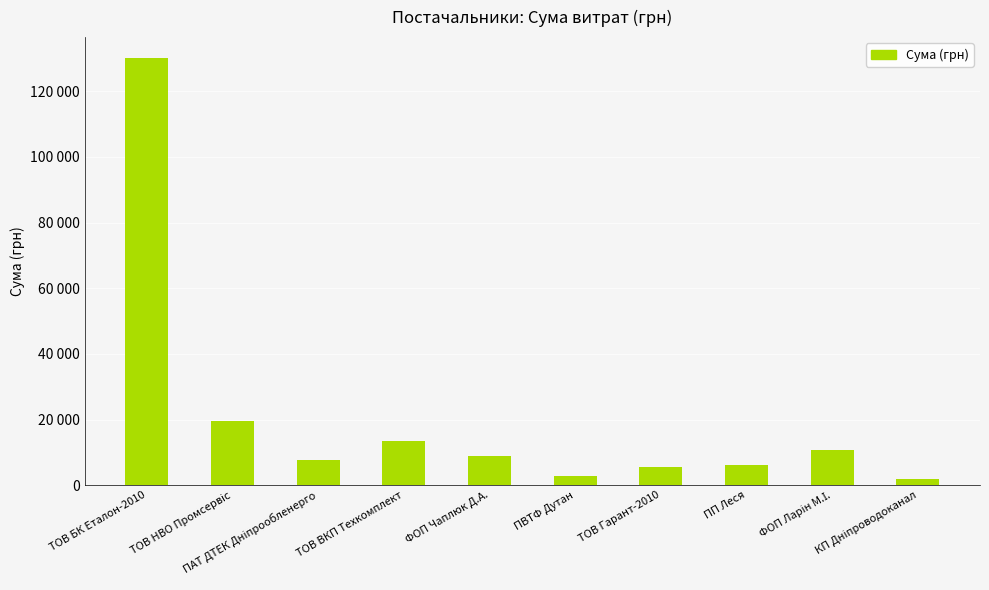

List the labels in order of value, largest first.

ТОВ БК Еталон-2010, ТОВ НВО Промсервіс, ТОВ ВКП Техкомплект, ФОП Ларін М.І., ФОП Чаплюк Д.А., ПАТ ДТЕК Дніпрообленерго, ПП Леся, ТОВ Гарант-2010, ПВТФ Дутан, КП Дніпроводоканал